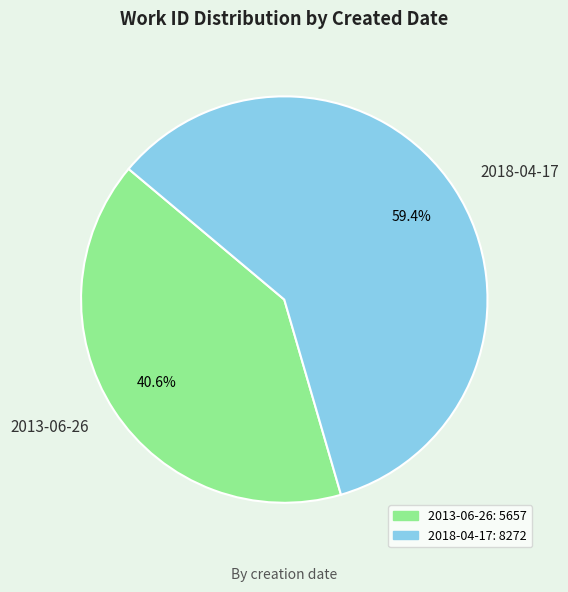

Rank the categories by value from highest to lowest.

2018-04-17, 2013-06-26